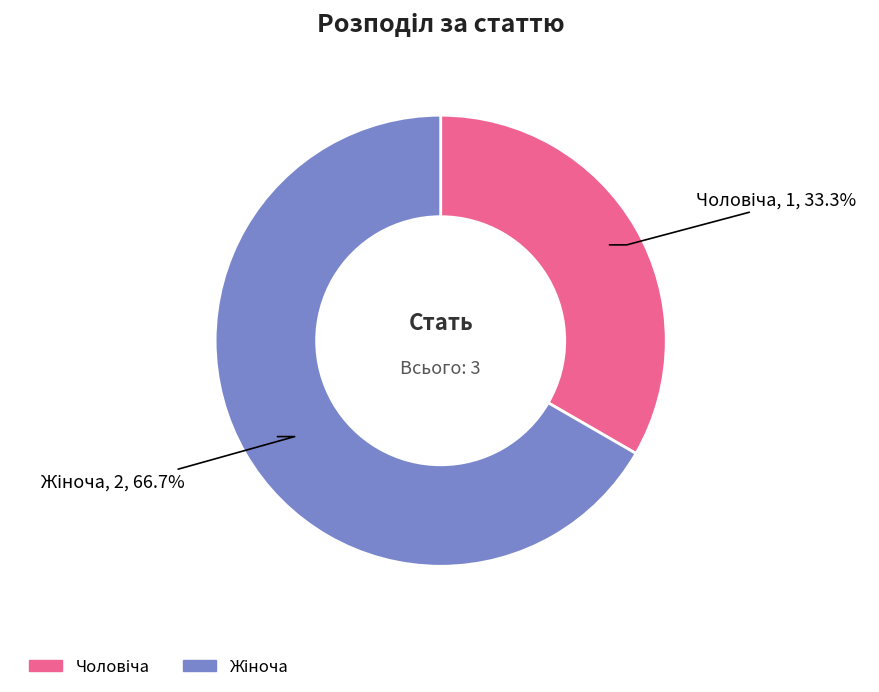

Is there a majority slice in this chart?

Yes